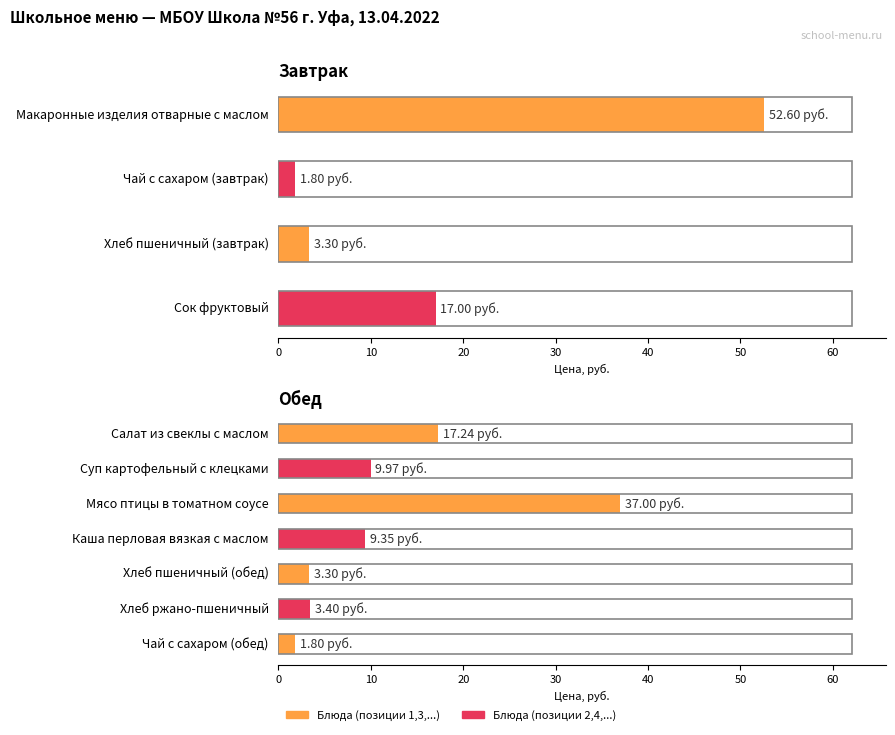

What is the change in value from Мясо птицы в томатном соусе to Чай с сахаром (обед)?

-35.2